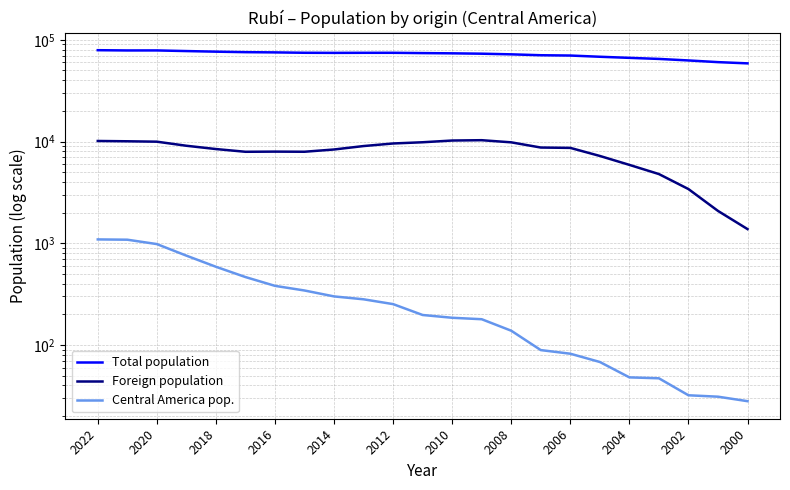

What is the value of the Total population point at the 15th from the left?

71927